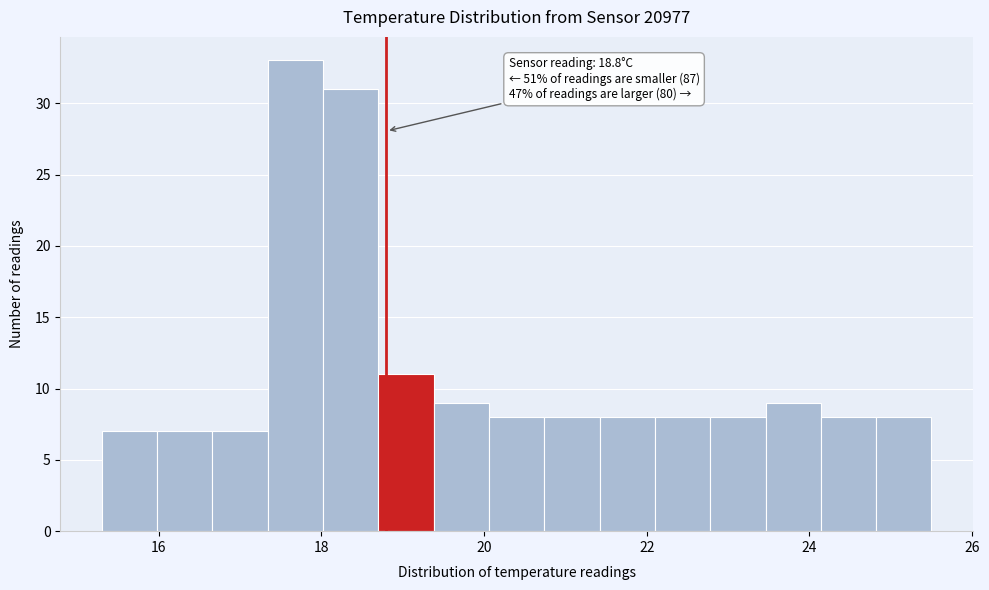

Read against the x-axis, roughly where is the centre of the tallest bar?

17.6